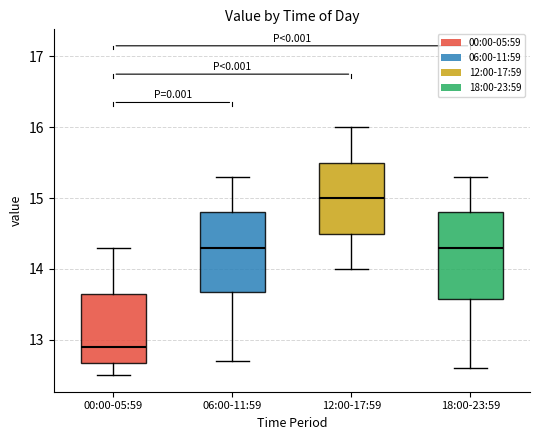

Which box has the highest median line?

12:00-17:59